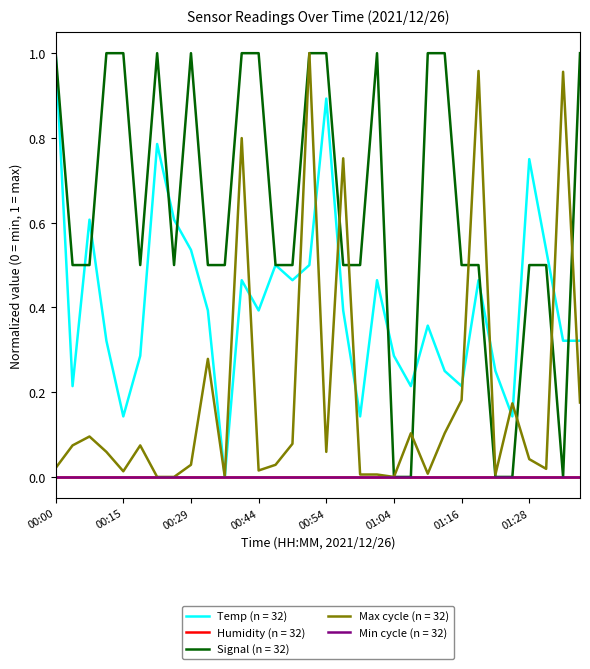

Is this an area chart (filled region under the line)?

No